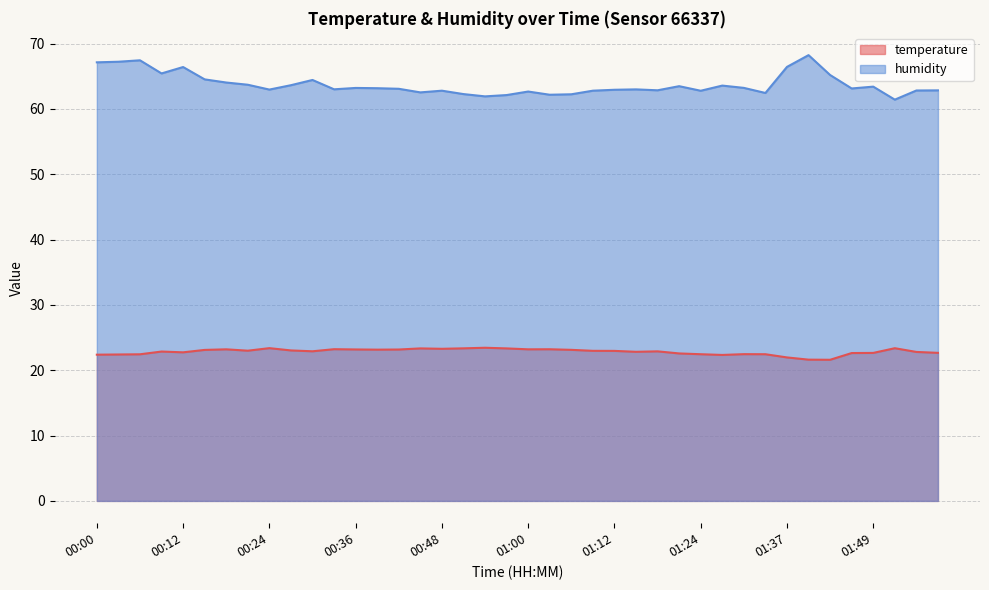

Between 00:48 and 00:42, which is larger?

00:48